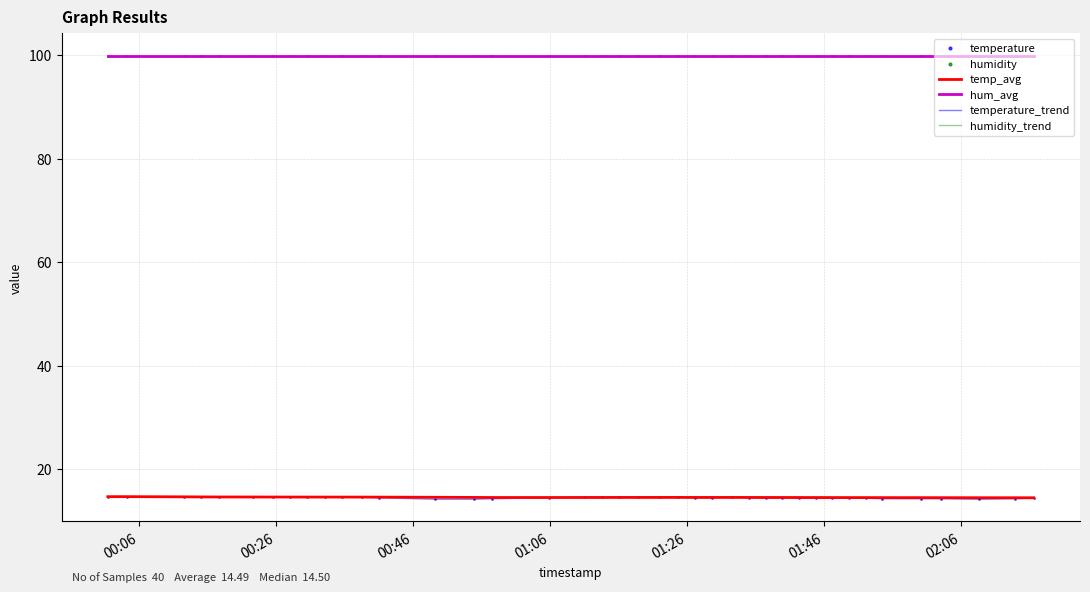

Does the chart have visible grid lines?

Yes